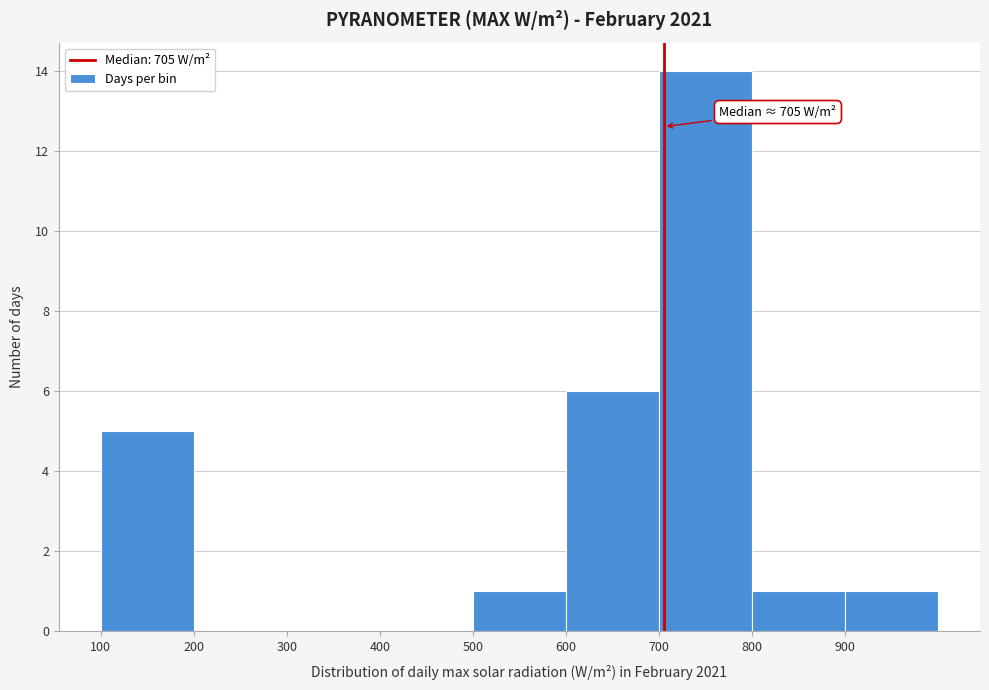

Which range on the x-axis has the tallest bar?

700 to 800